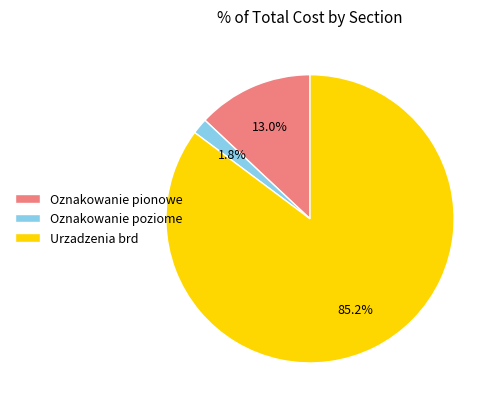

To the nearest percent, what is the average slice percentage?

33%